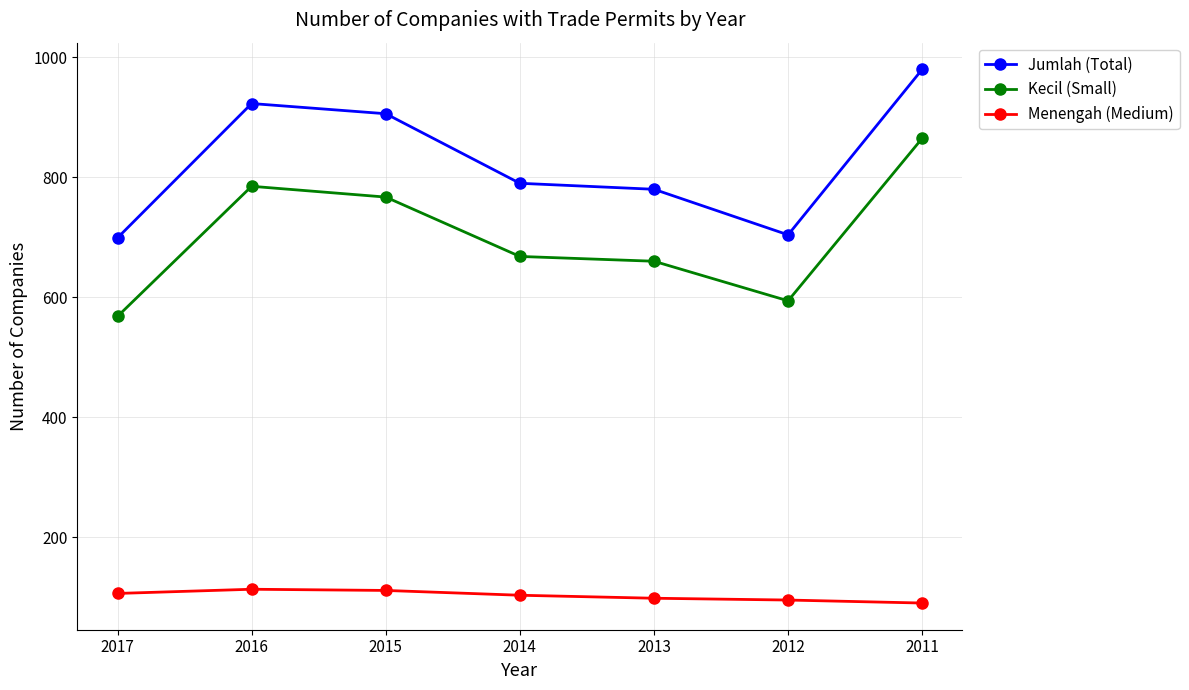

Which series has the largest range (max minus min)?

Kecil (Small)